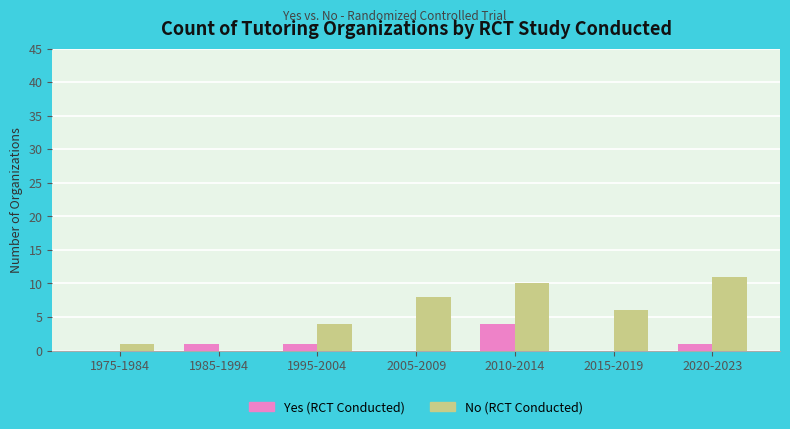

What is the total value across all series at 2010-2014?

14